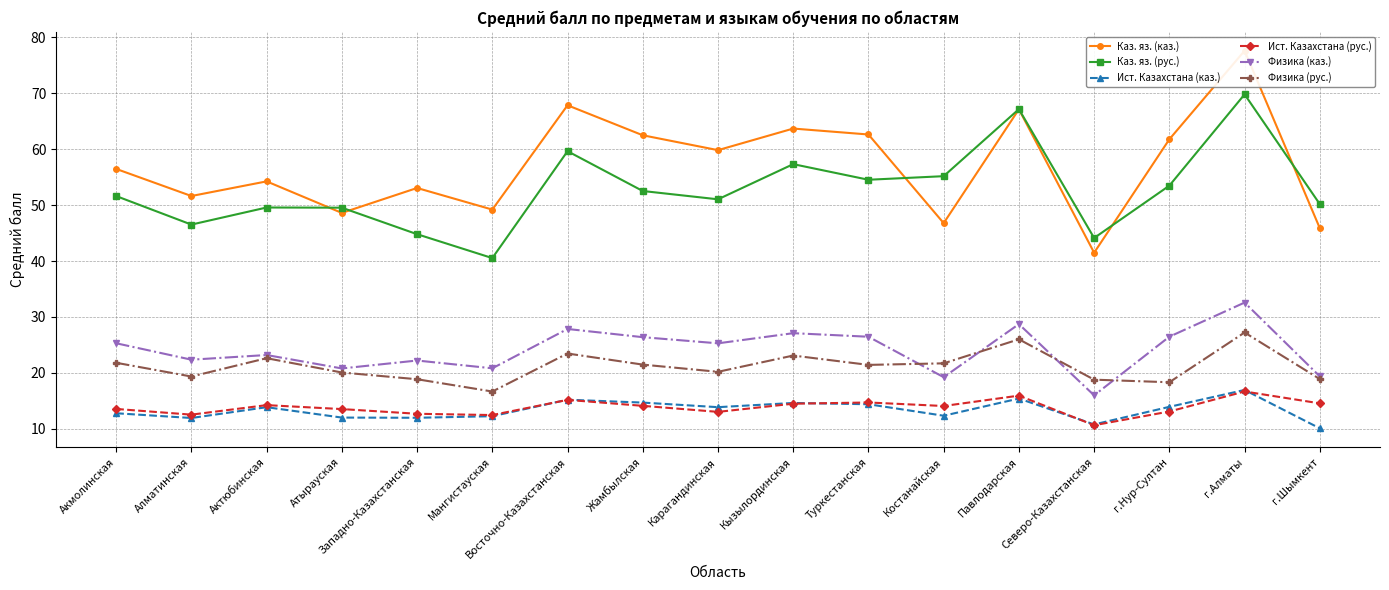

Which category has the highest value across all series?

г.Алматы